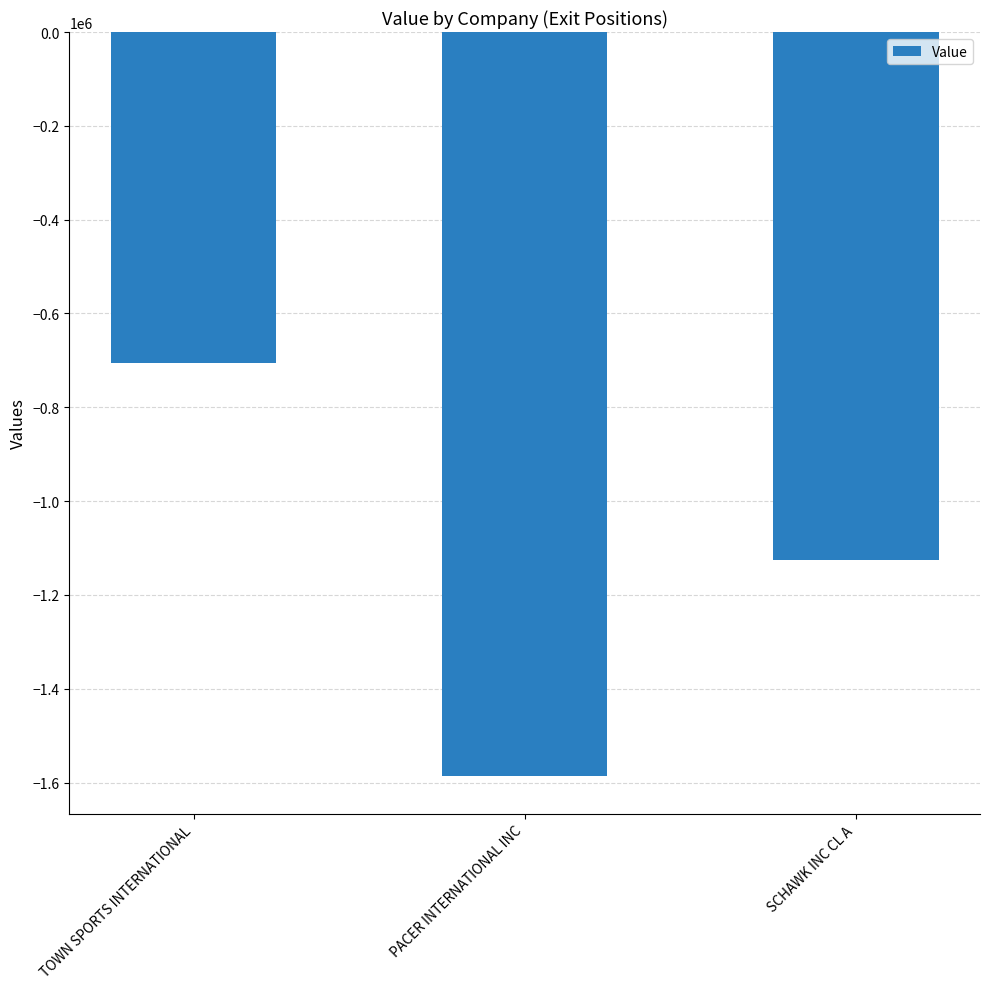

List the labels in order of value, largest first.

TOWN SPORTS INTERNATIONAL, SCHAWK INC CL A, PACER INTERNATIONAL INC